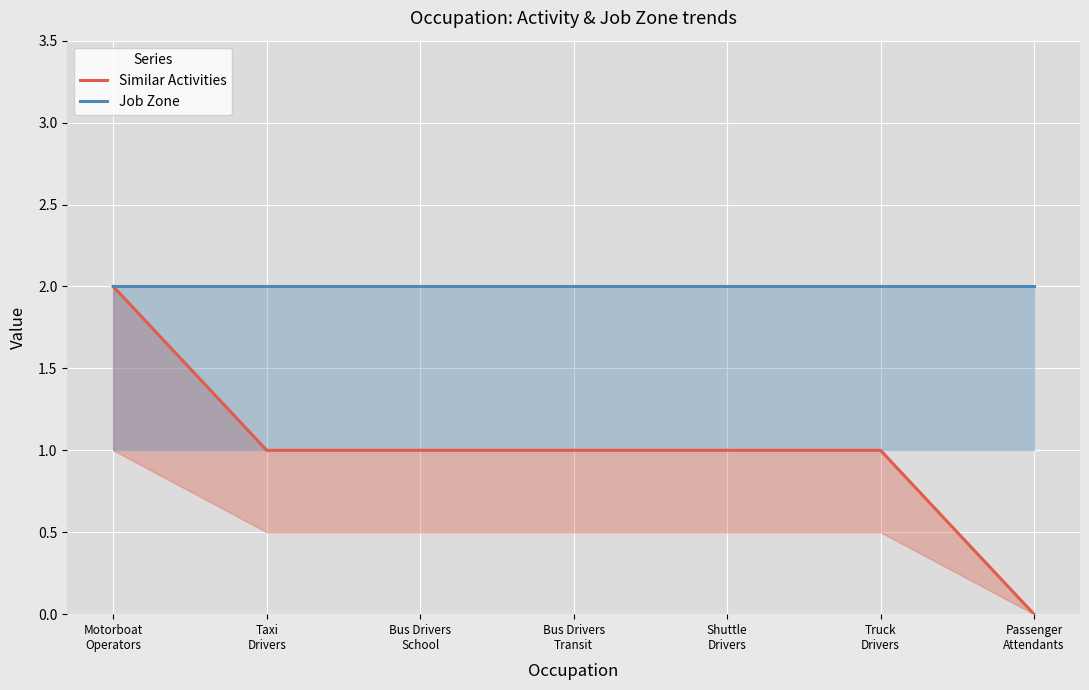

What is the difference between the second highest and minimum values in the Similar Activities series?

1